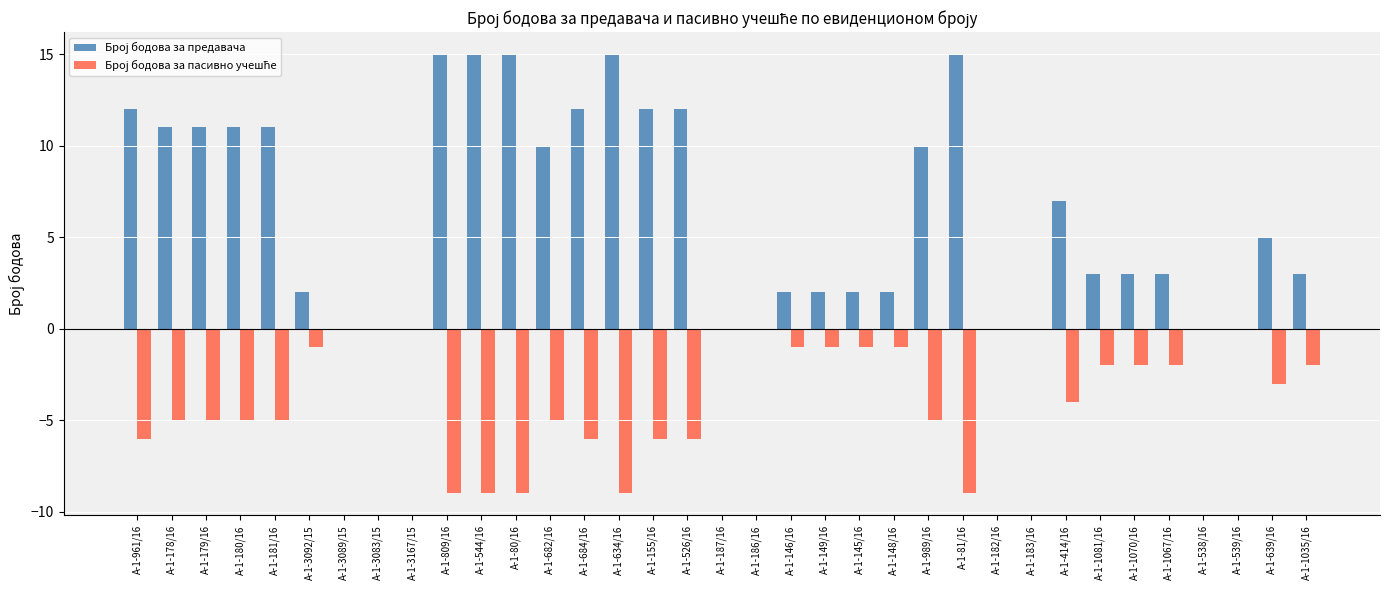

Count the number of data series in this chart.

2